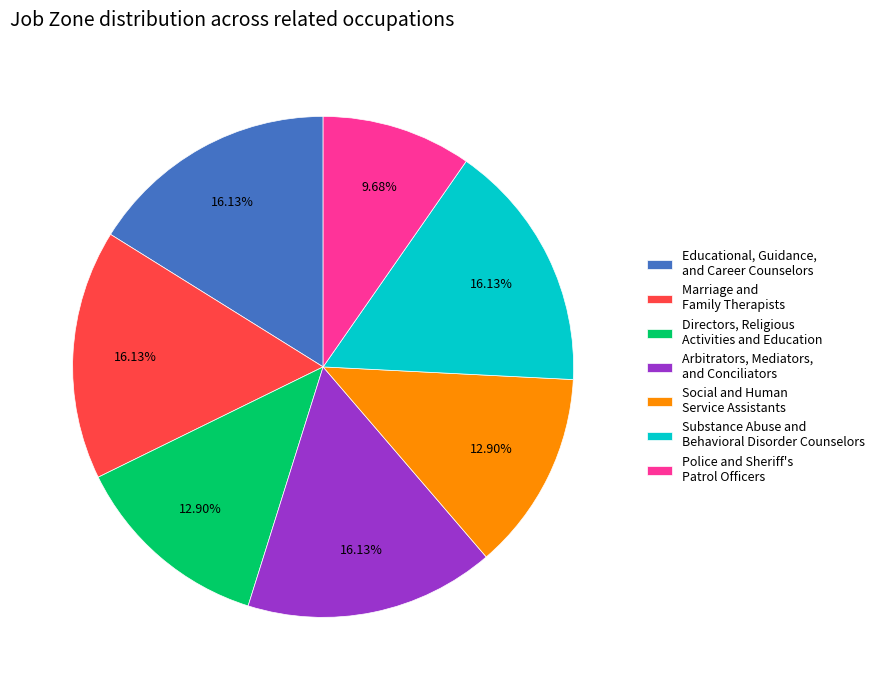

What percentage is the Social and Human Service Assistants slice, to the nearest percent?

13%